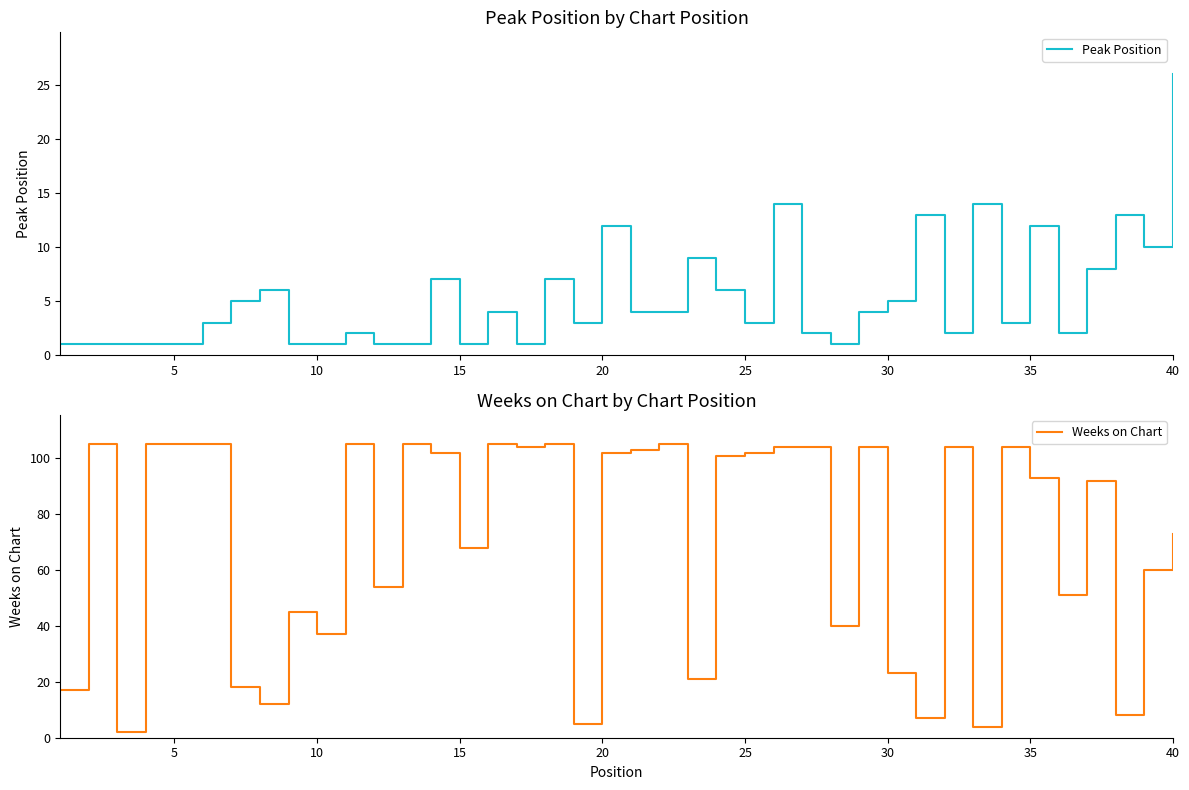

How many times do Peak Position and Weeks on Chart cross each other?

6